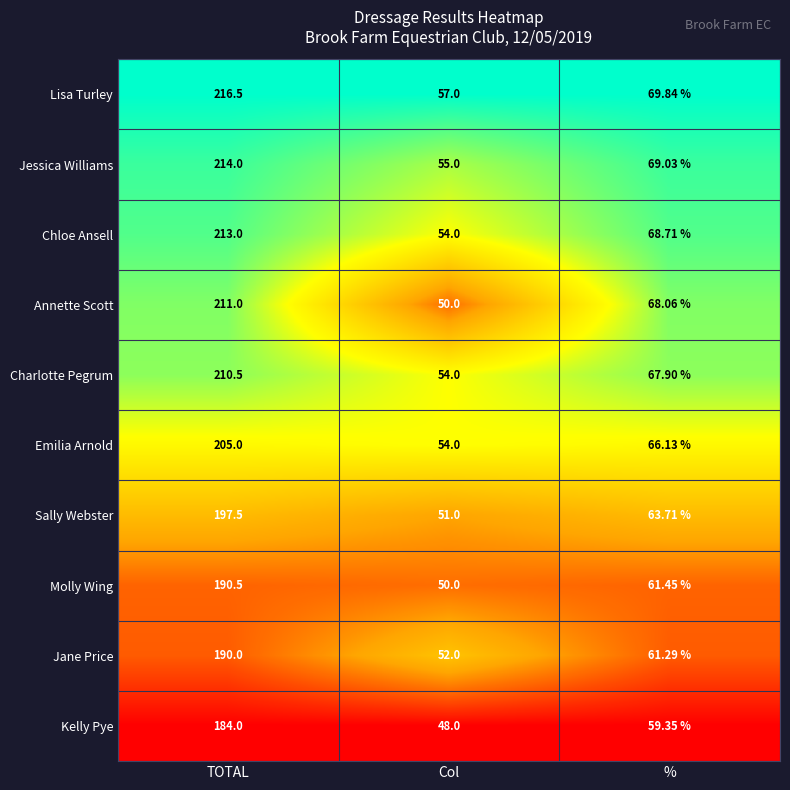

Where does the Jessica Williams series first go above 69?

TOTAL